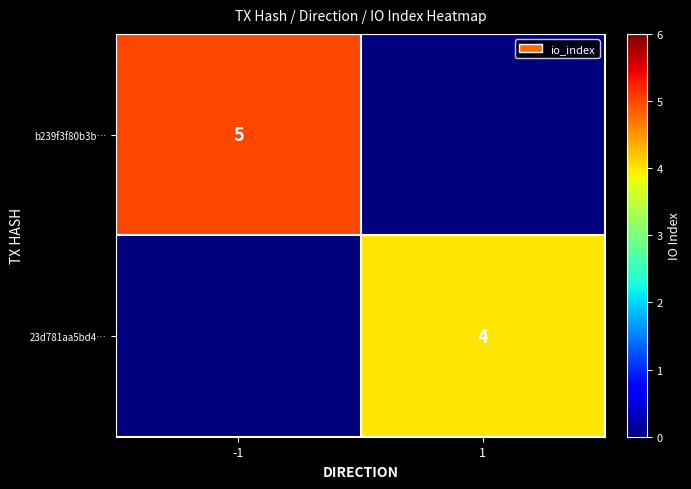

Is the value of b239f3f80b3b… at -1 greater than the value of 23d781aa5bd4… at 1?

Yes